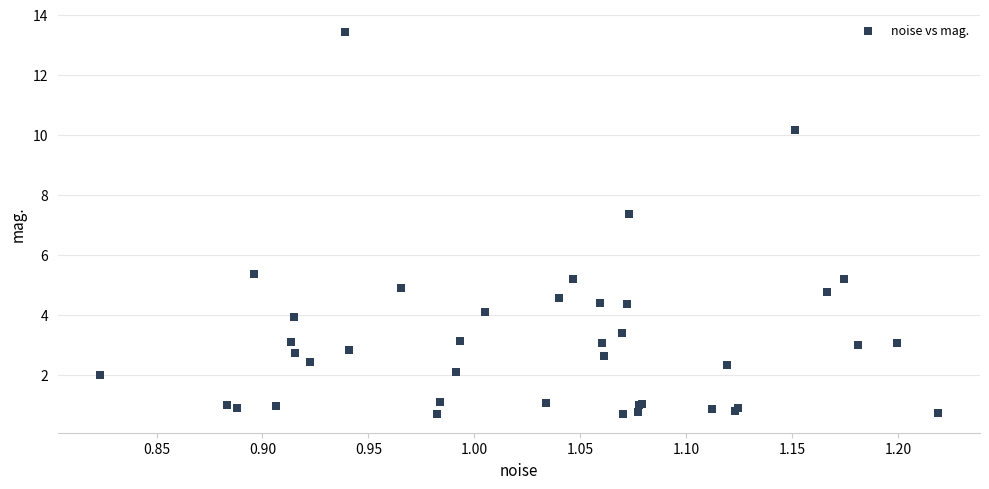

What Y value in the scatter plot is closest to 7?

7.4